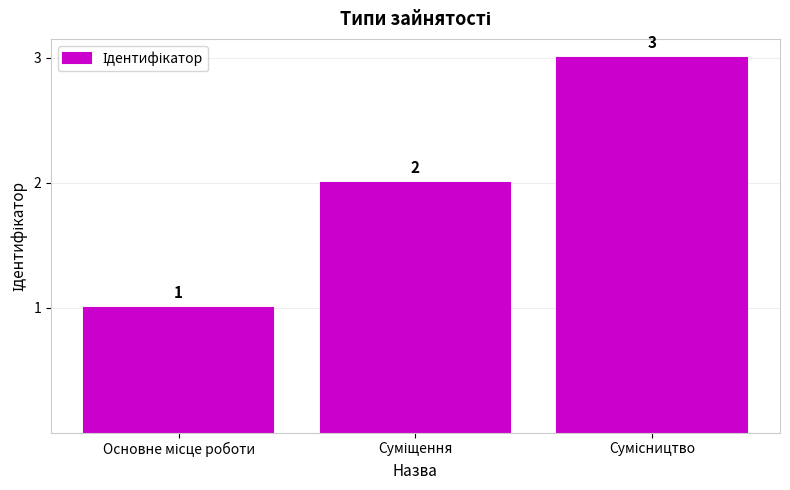

How many values are between 1 and 3?

3